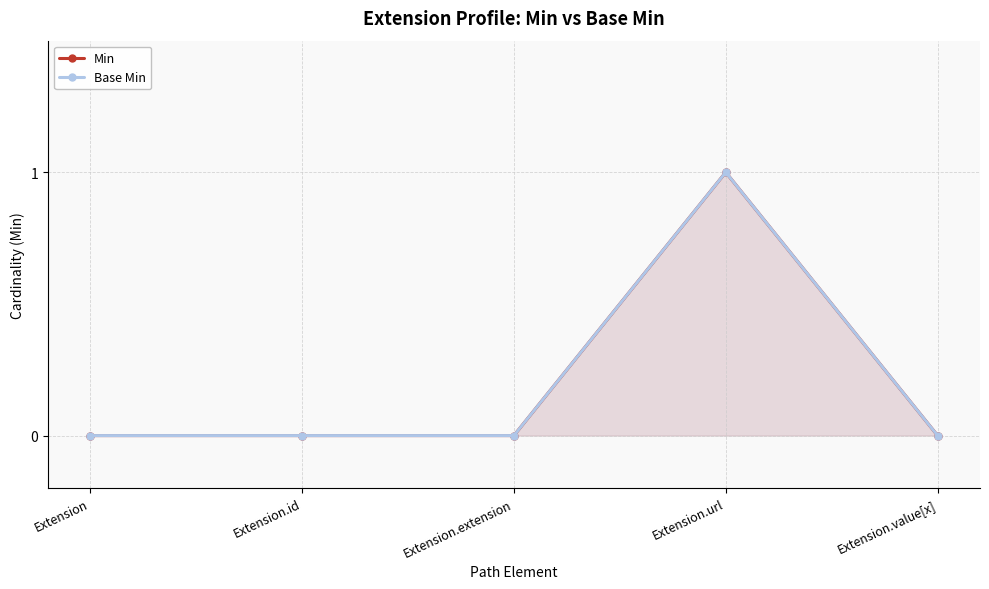

The value of Min at Extension.url is 1. True or false?

True